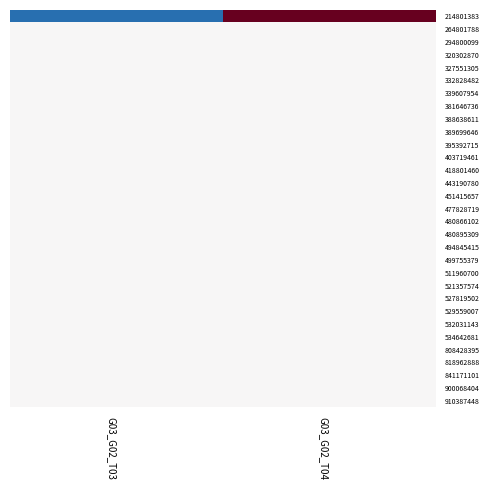

At which category does the chart reach its minimum across all series?

G03_G02_T03